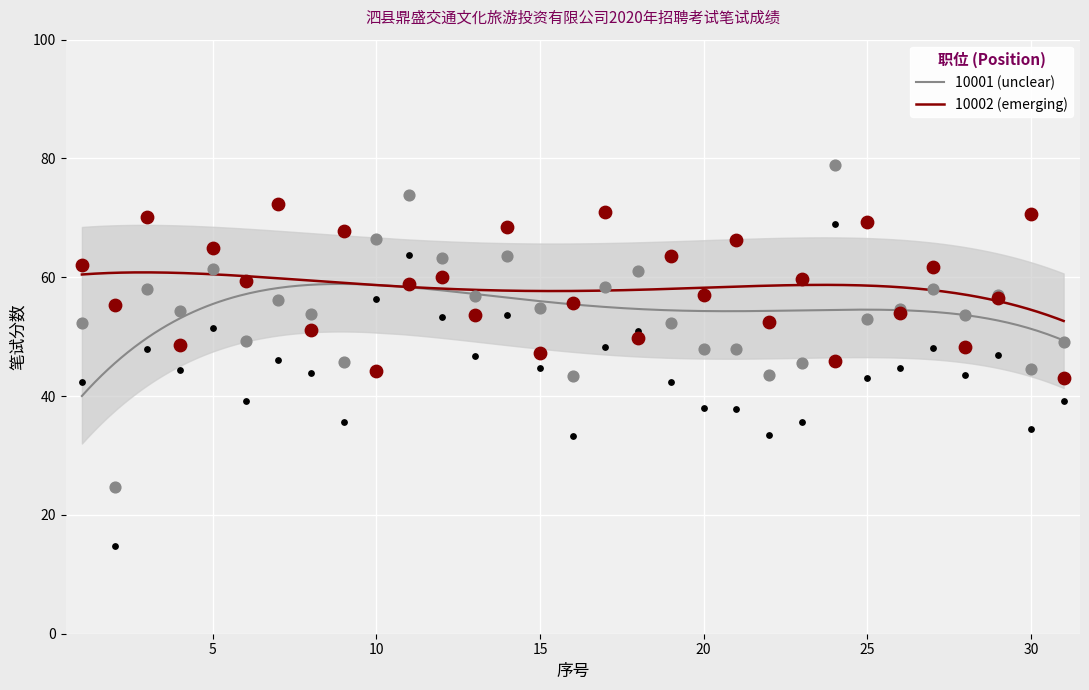

Which series has the widest spread of Y values?

10001